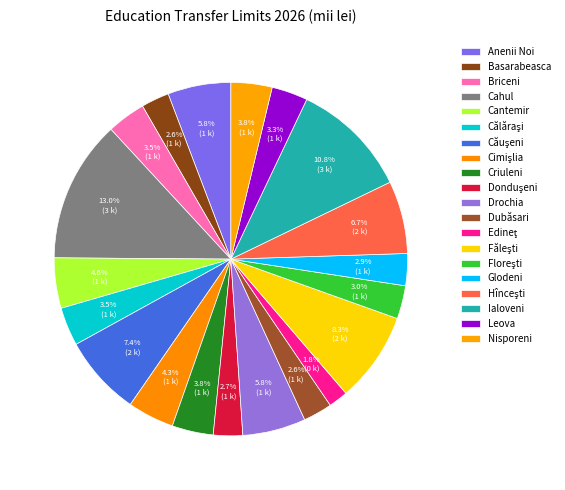

What is the smallest slice in the pie chart?

Edineţ